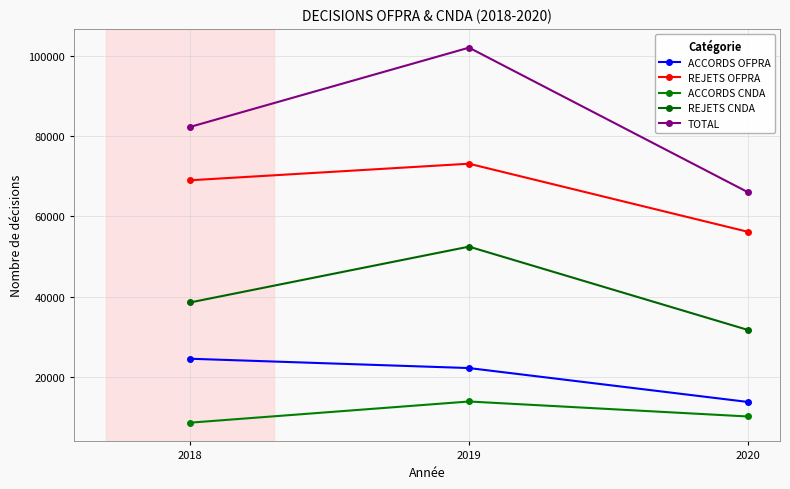

At how many categories does at least one series exceed 18547?

3